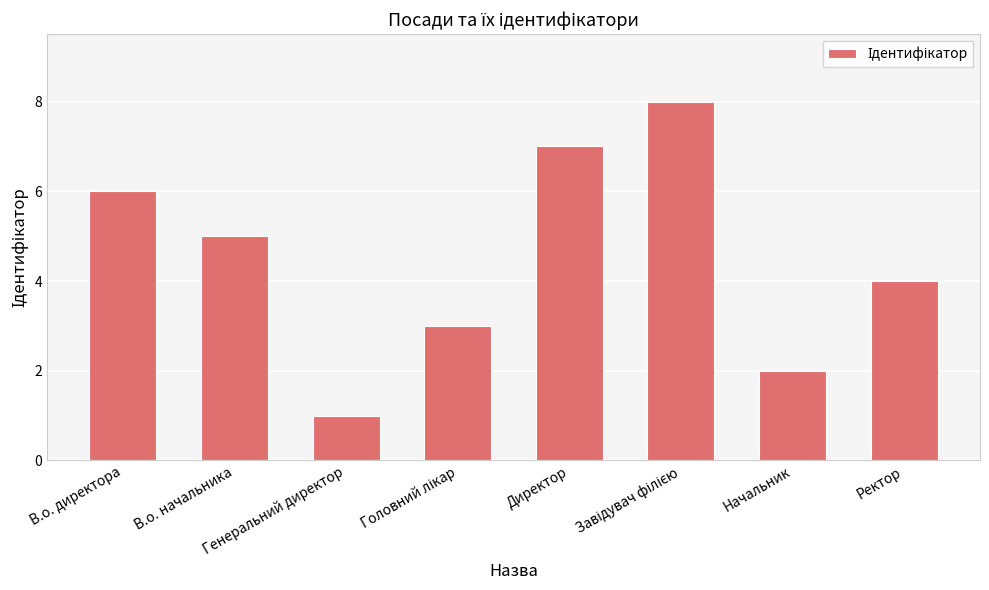

The chart shows a value of 1 at Генеральний директор. True or false?

True